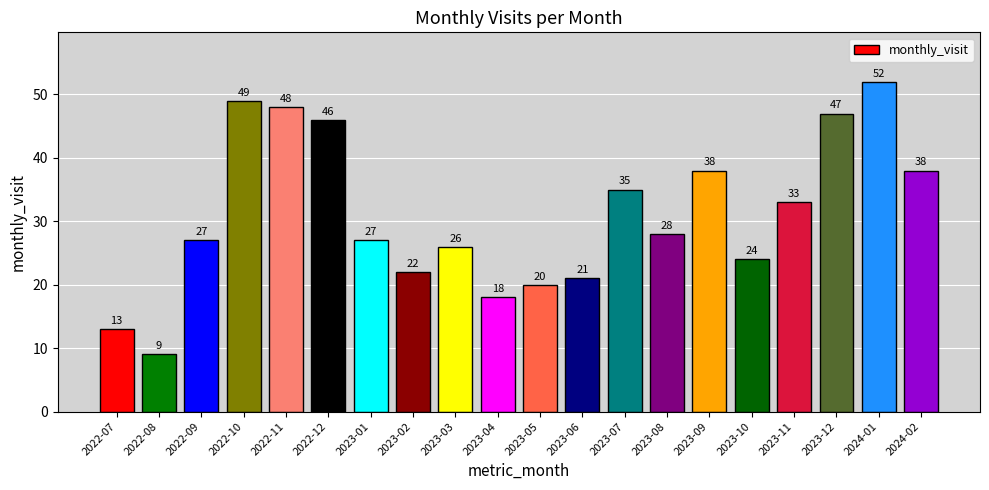

Does the chart contain stacked bars?

No